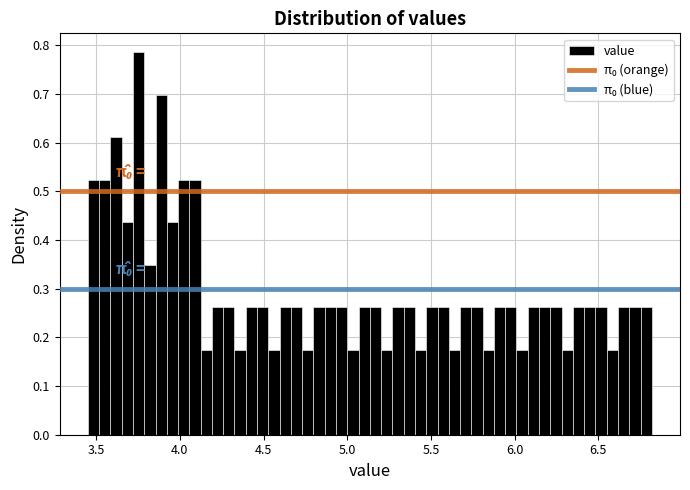

Around what value on the x-axis is the tallest bar? Give the approximate position of its centre, as read against the axis.

3.75